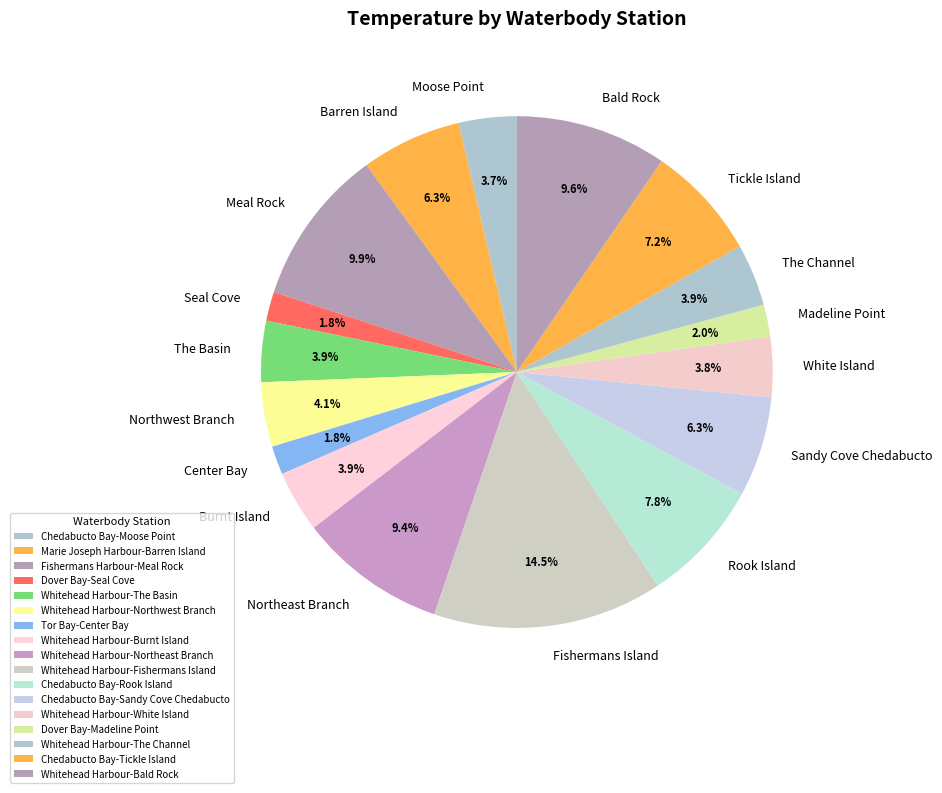

Does any single category account for the majority?

No